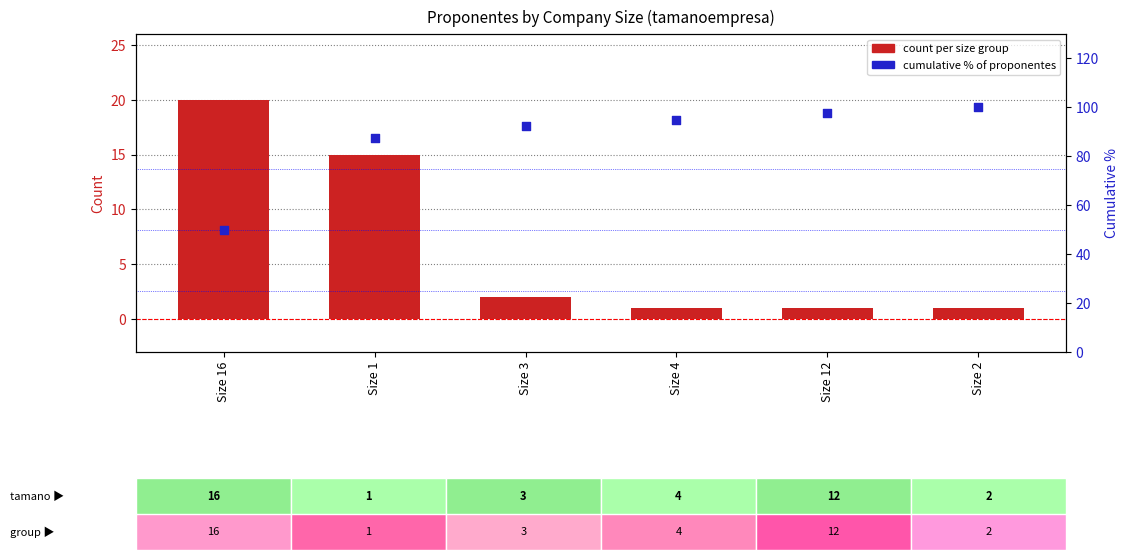

What is the total value across all series at Size 12?

98.5